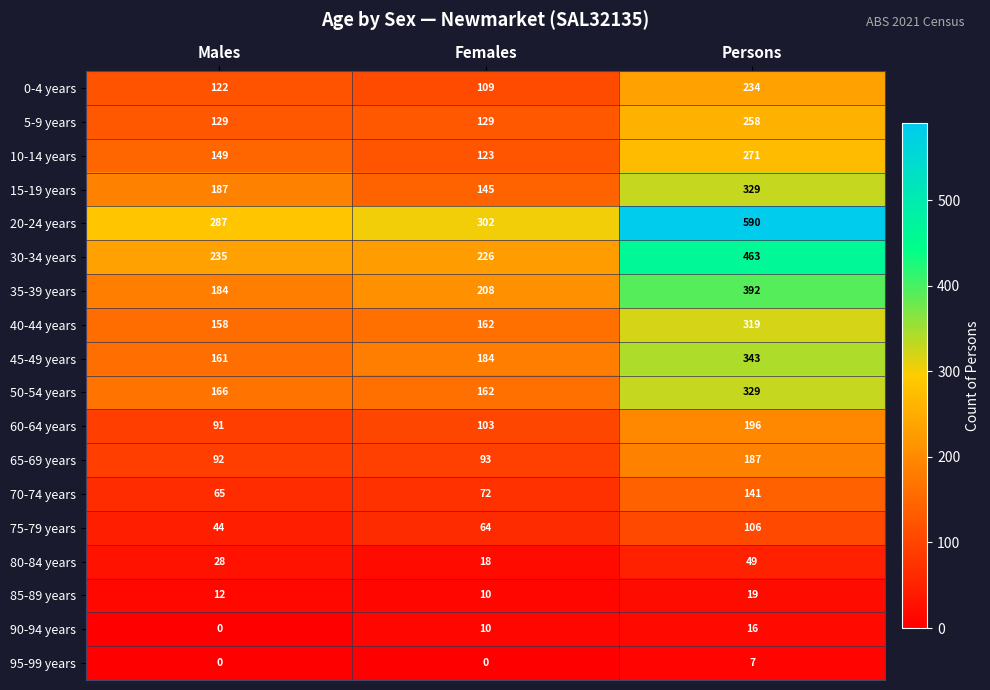

What value does the 45-49 years series have at Persons?

343